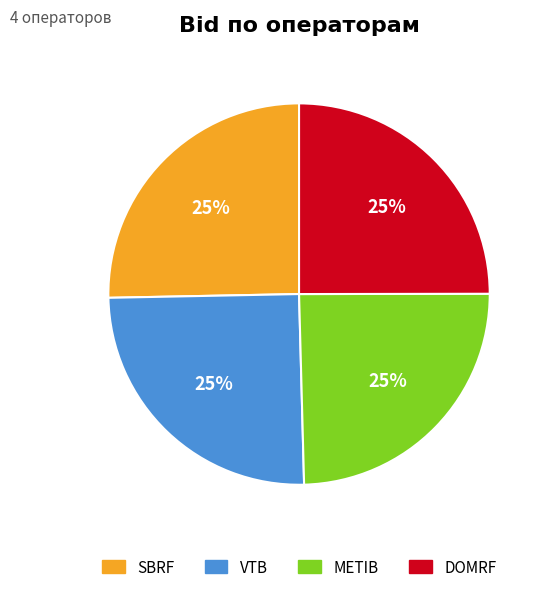

Does VTB represent more than half of the total?

No